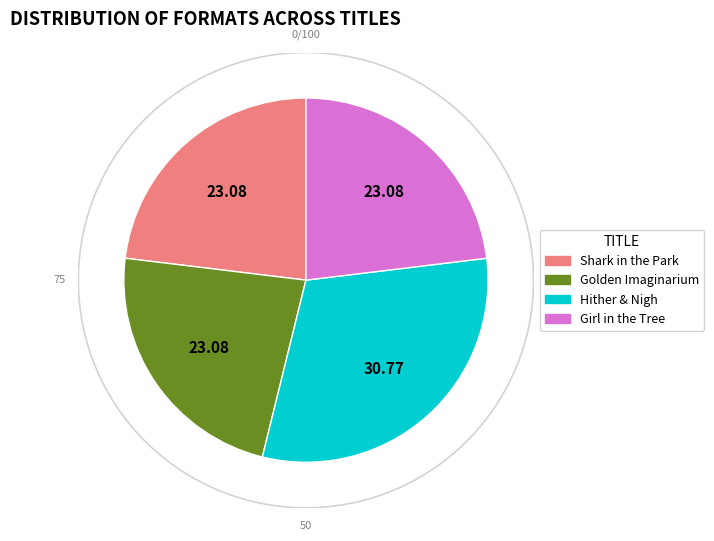

Is Shark in the Park the majority of the pie?

No